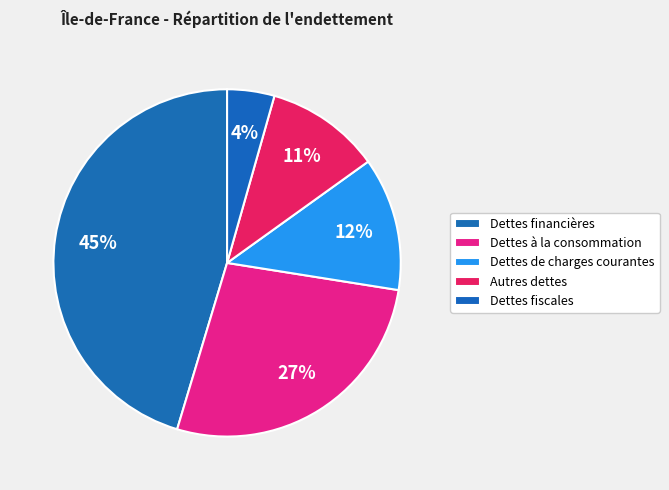

Is Dettes fiscales the majority of the pie?

No